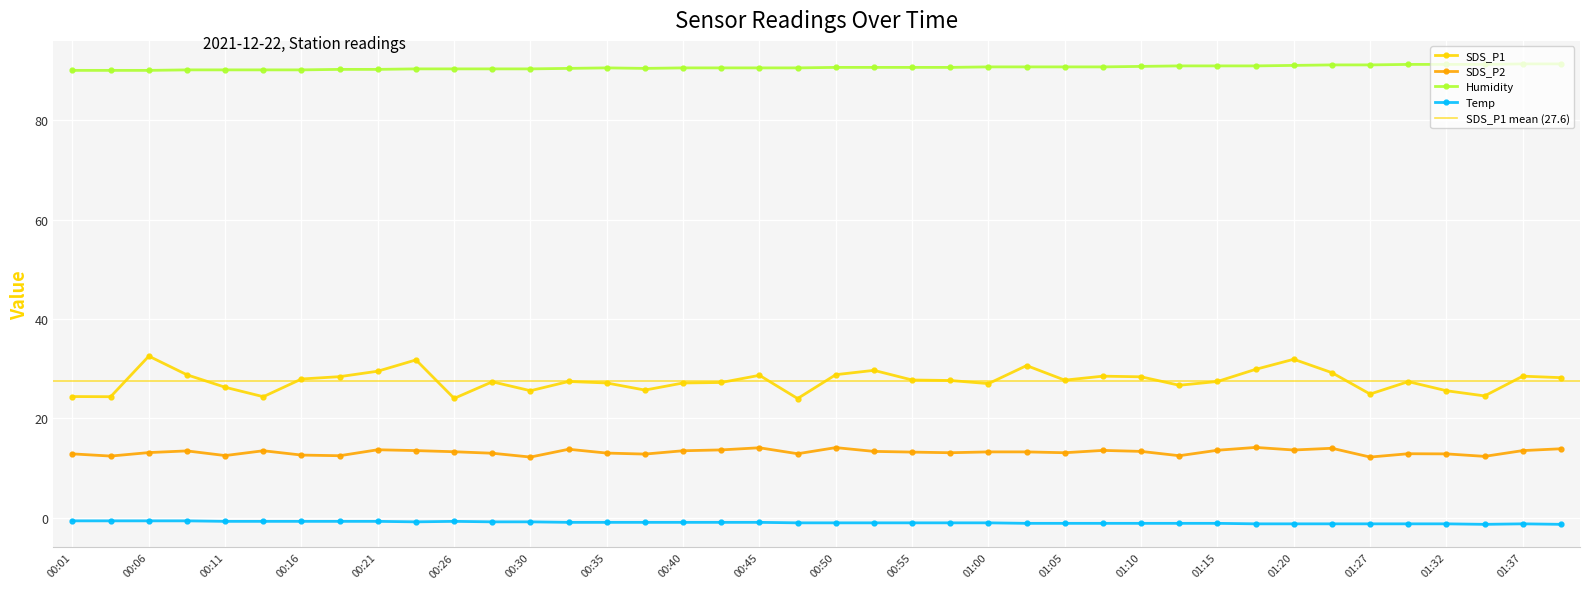

True or false: SDS_P2 and Temp intersect in this chart.

False